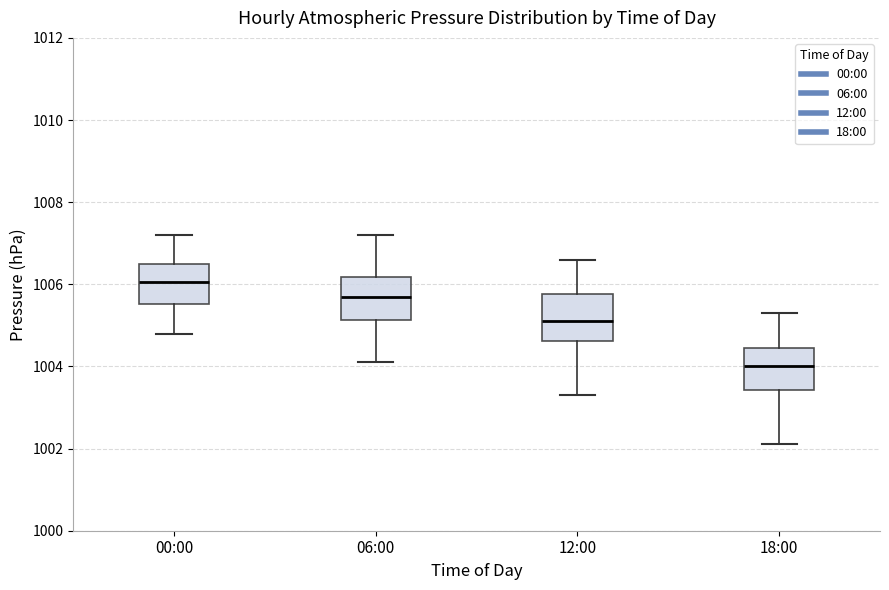

Reading left to right, transcribe this box plot: for each box, give where its median line is, the range the box spans, and where its two whiskers end, as read against the y-axis. The values are not printed on the chart, so give them approximately, as read against the axis.

00:00: median 1006.0, box 1005.6 to 1006.6, whiskers 1004.8 to 1007.2
06:00: median 1005.8, box 1005.2 to 1006.2, whiskers 1004.2 to 1007.2
12:00: median 1005.2, box 1004.6 to 1005.8, whiskers 1003.4 to 1006.6
18:00: median 1004.0, box 1003.4 to 1004.4, whiskers 1002.2 to 1005.4